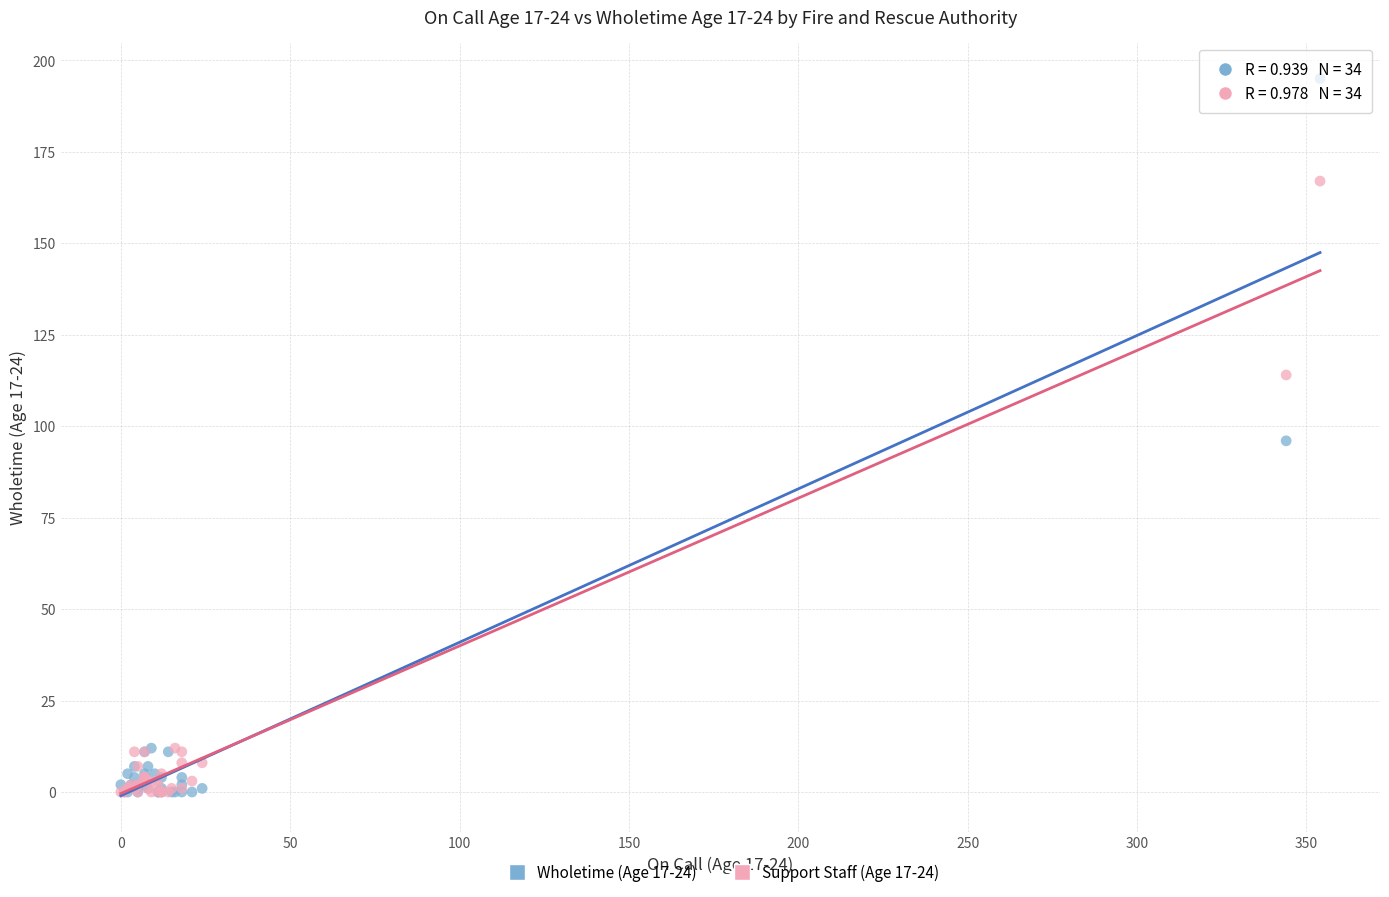

What are all the series names shown in the legend?

Wholetime (Age 17-24), Support Staff (Age 17-24)